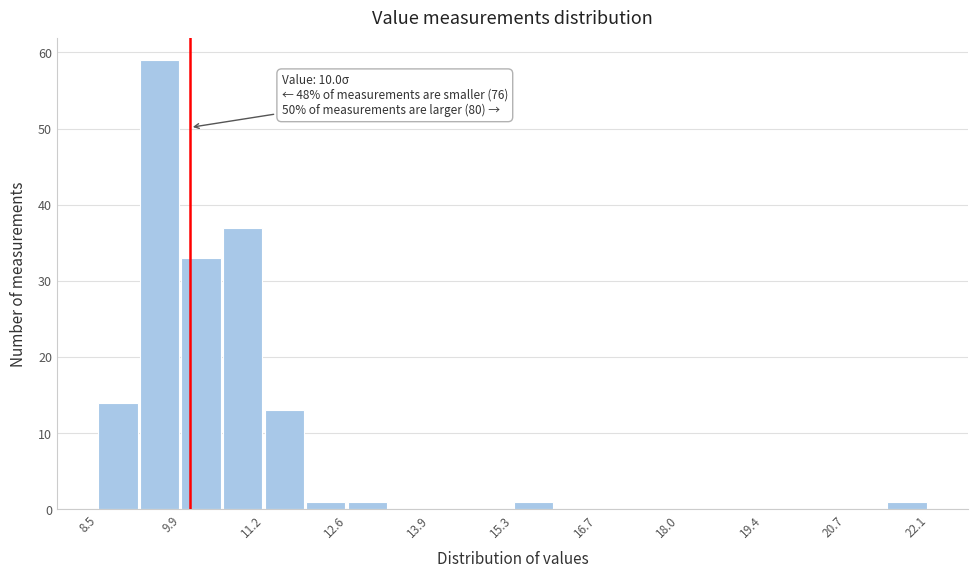

Around what value on the x-axis is the tallest bar? Give the approximate position of its centre, as read against the axis.

9.6